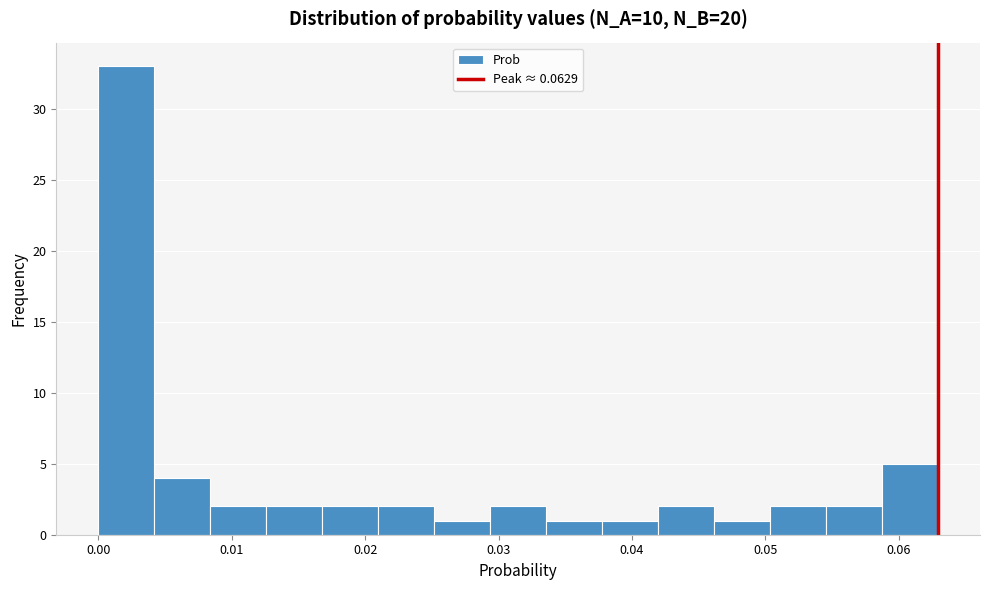

How tall is the bar that spans 0.013 to 0.017 on the x-axis? Neither the bar edges nor the heights are printed on the chart, so give them approximately, as read against the axes.

2